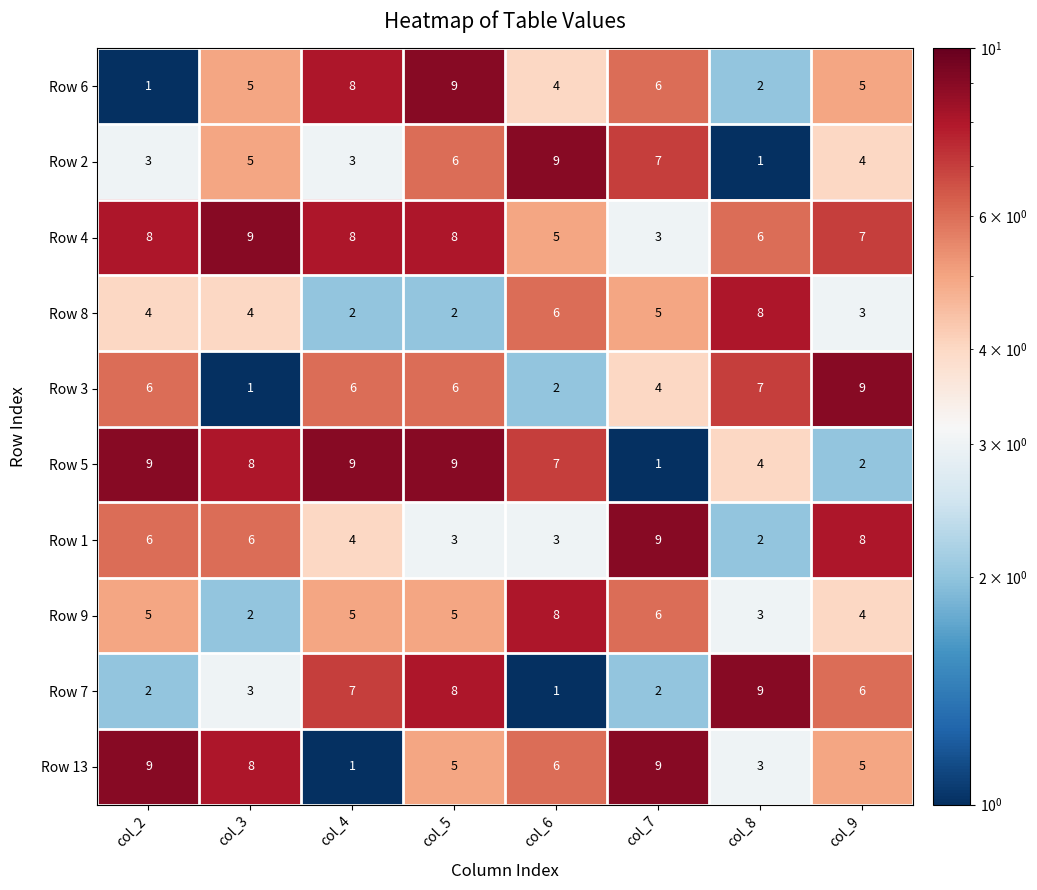

True or false: Row 7 has a value of 9 at col_8.

True